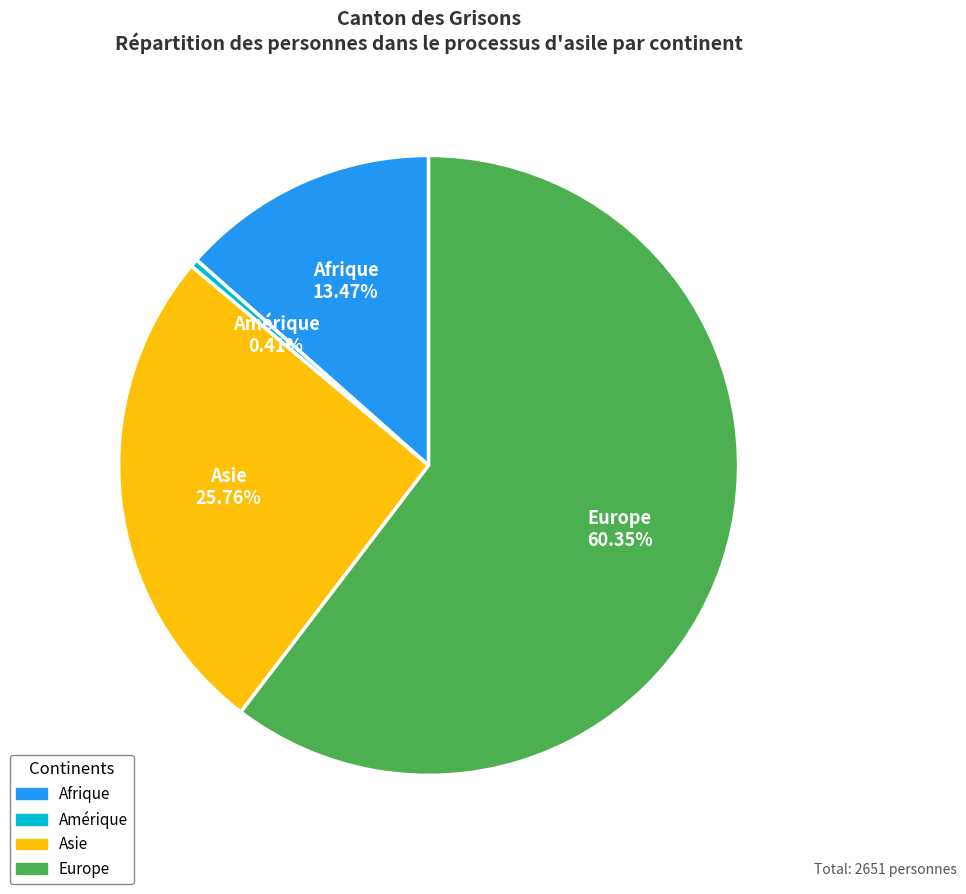

Which has a higher value, Amérique or Europe?

Europe